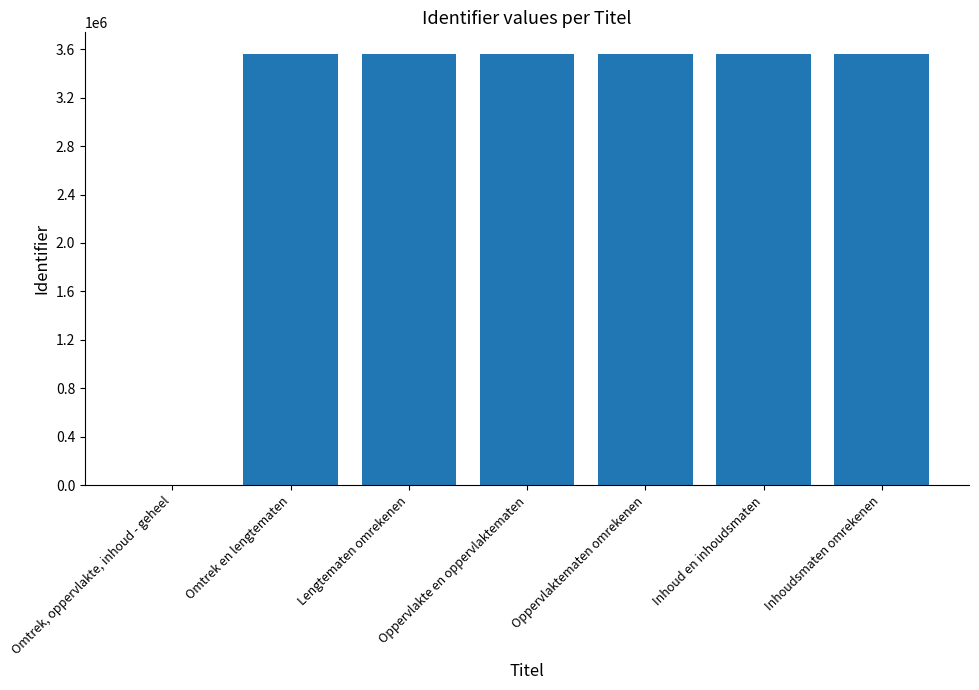

What is the change in value from Omtrek, oppervlakte, inhoud - geheel to Omtrek en lengtematen?

+3560696